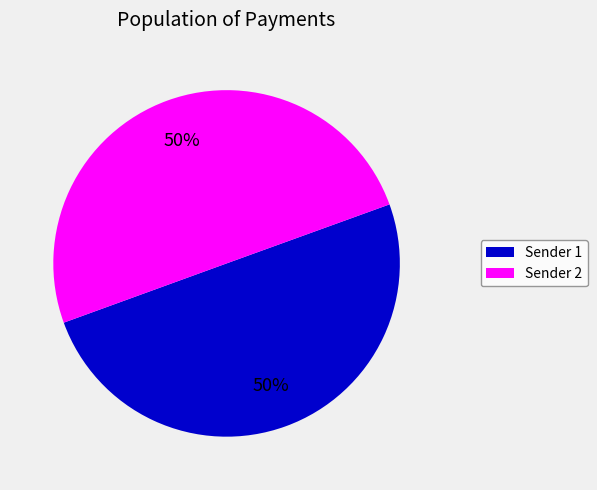

How many segments does this pie chart have?

2